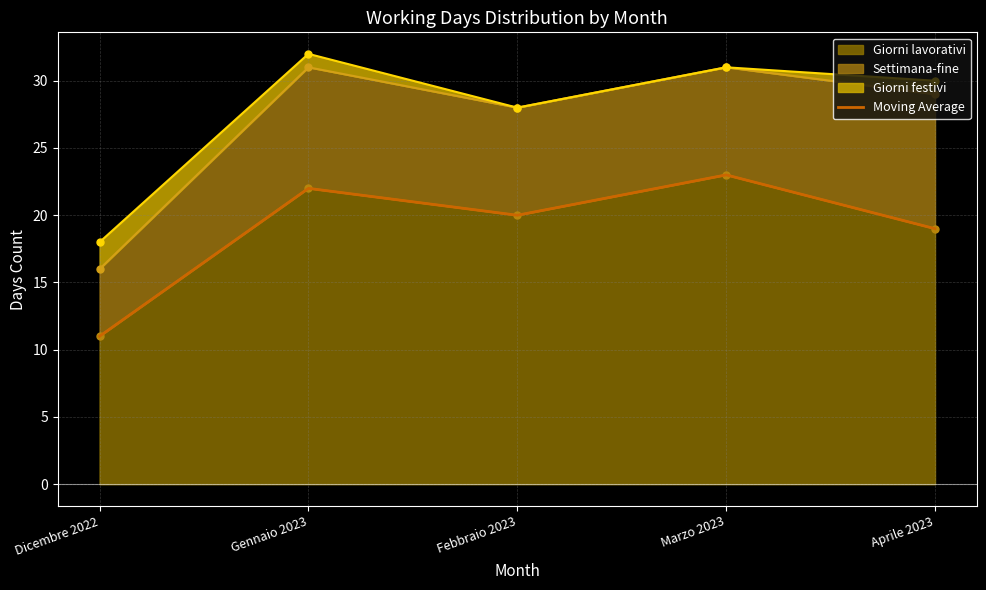

What is the change in value from Febbraio 2023 to Aprile 2023?

-1